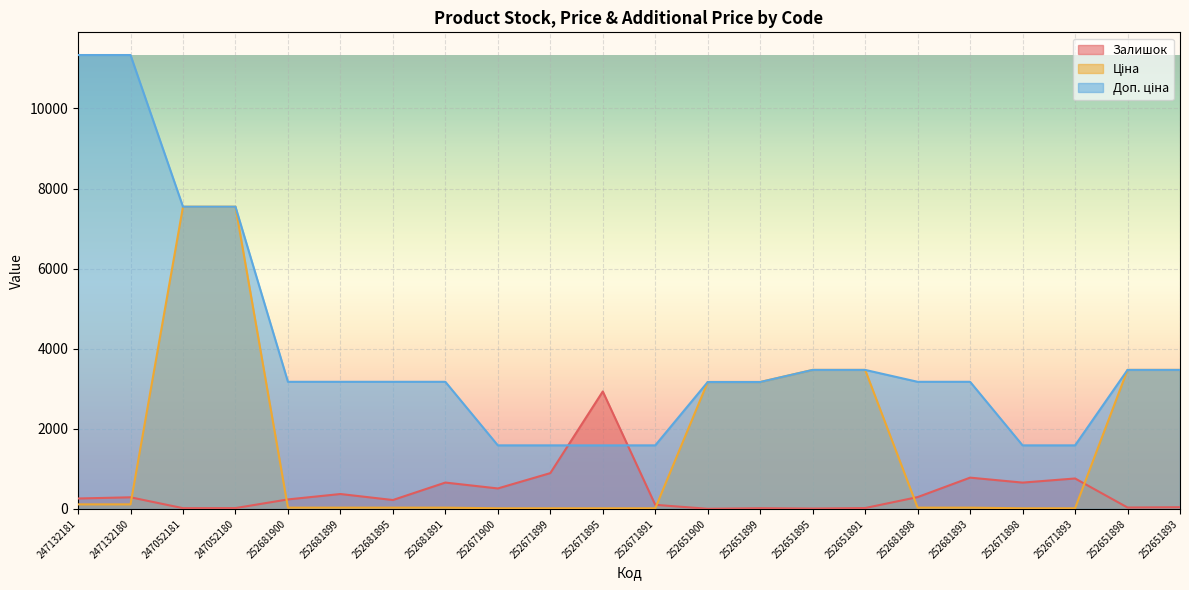

The Доп. ціна series shows 2282.1 at 252671898. True or false?

False